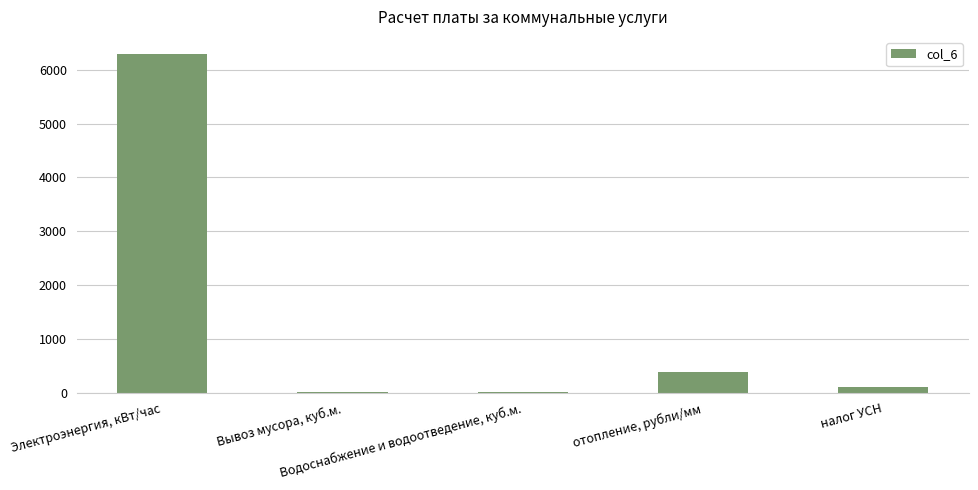

What is the maximum value shown in the chart?

6300.0